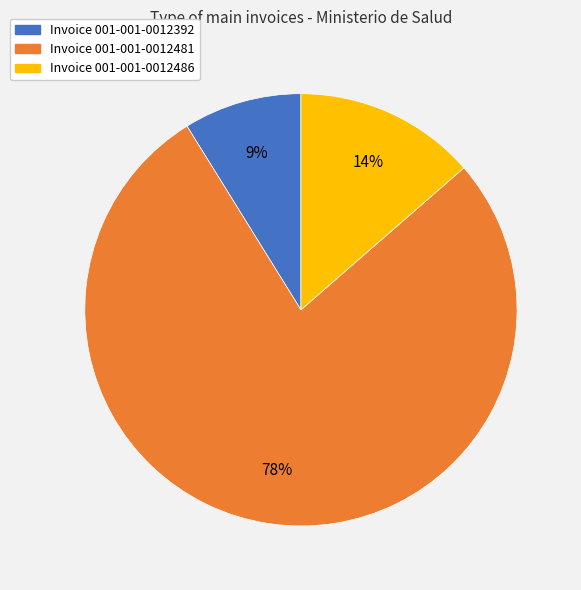

Rank the categories by value from lowest to highest.

Invoice 001-001-0012392, Invoice 001-001-0012486, Invoice 001-001-0012481